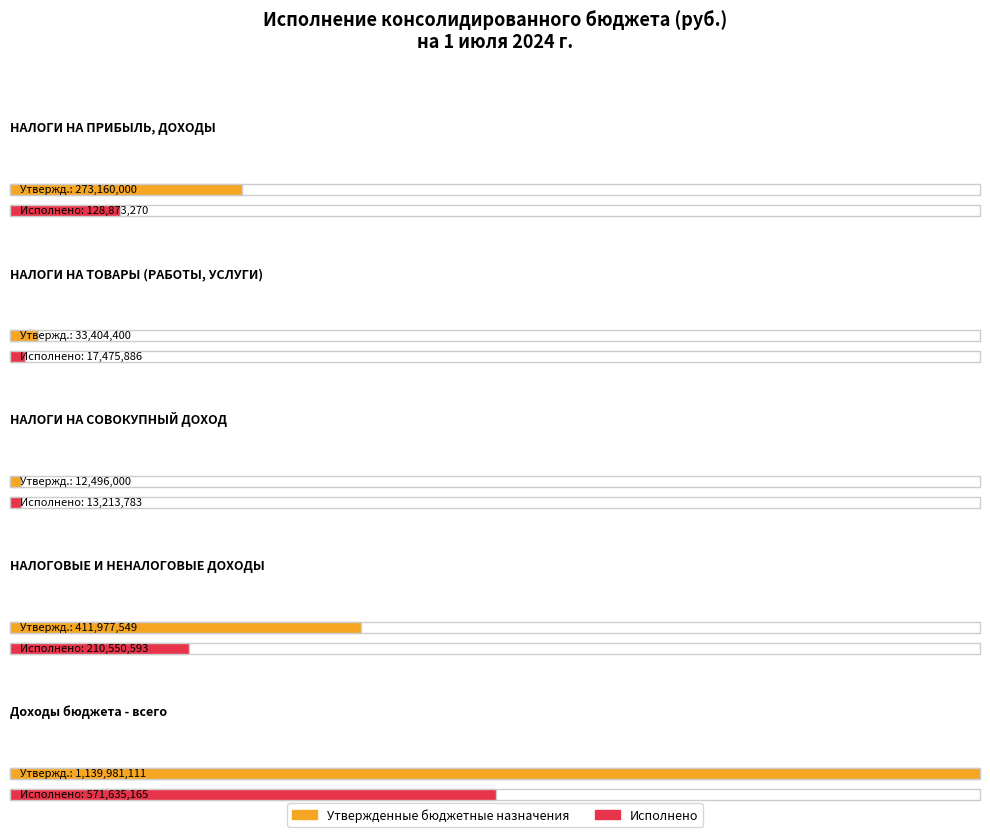

List the series in order of their peak value, highest first.

Утвержденные бюджетные назначения, Исполнено